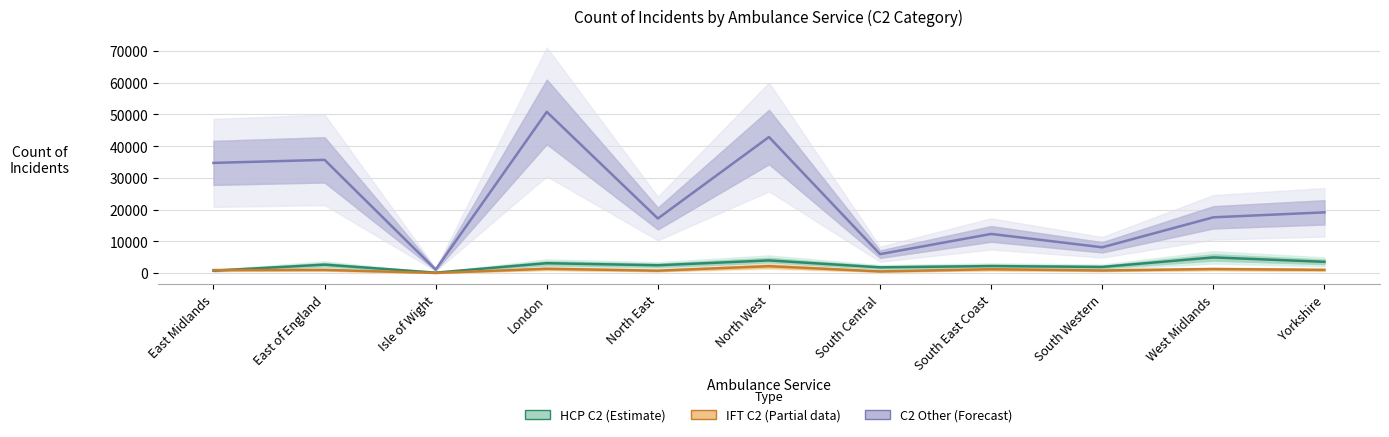

The value of C2 Other (Forecast) at North East is 17169. True or false?

True